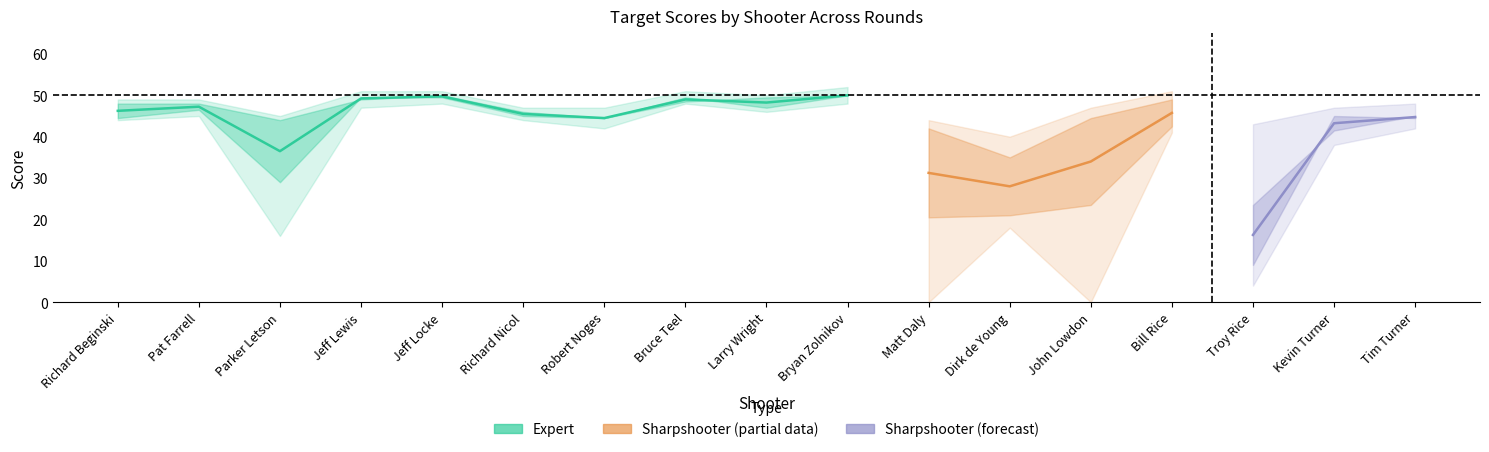

Is the value of T2 at Matt Daly greater than the value of T3 at Bryan Zolnikov?

No